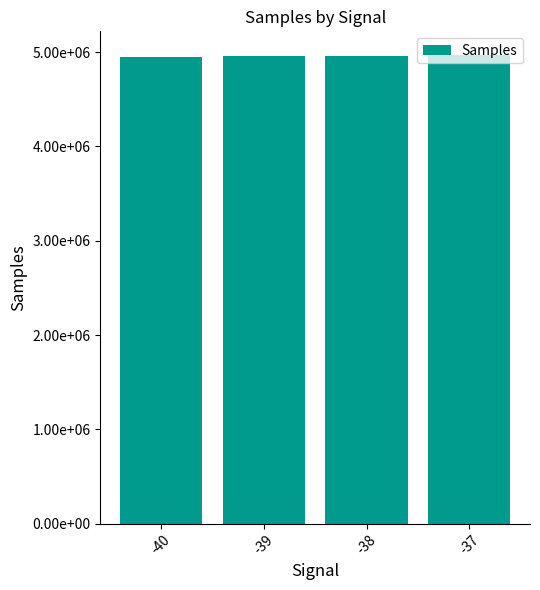

Does the chart contain stacked bars?

No